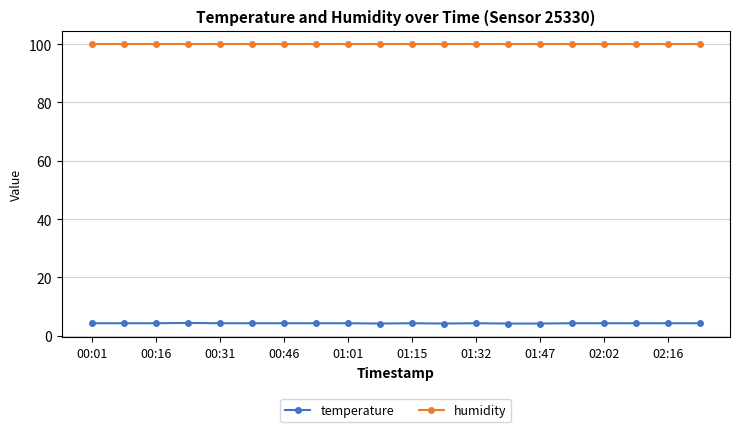

Rank the series by their maximum value, from highest to lowest.

humidity, temperature